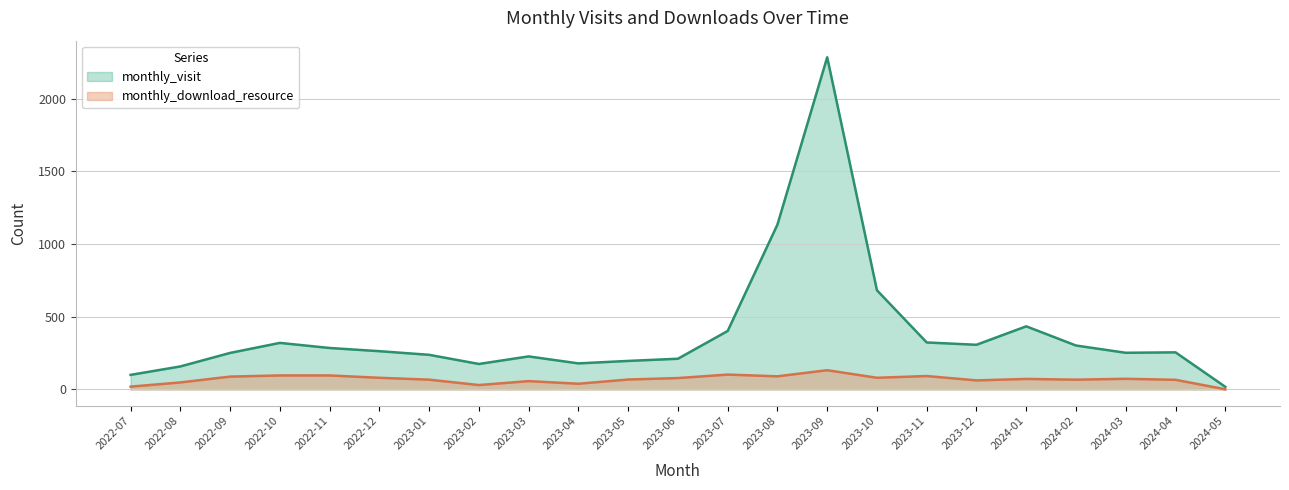

What is the difference between the highest and lowest values at 2023-04?

140